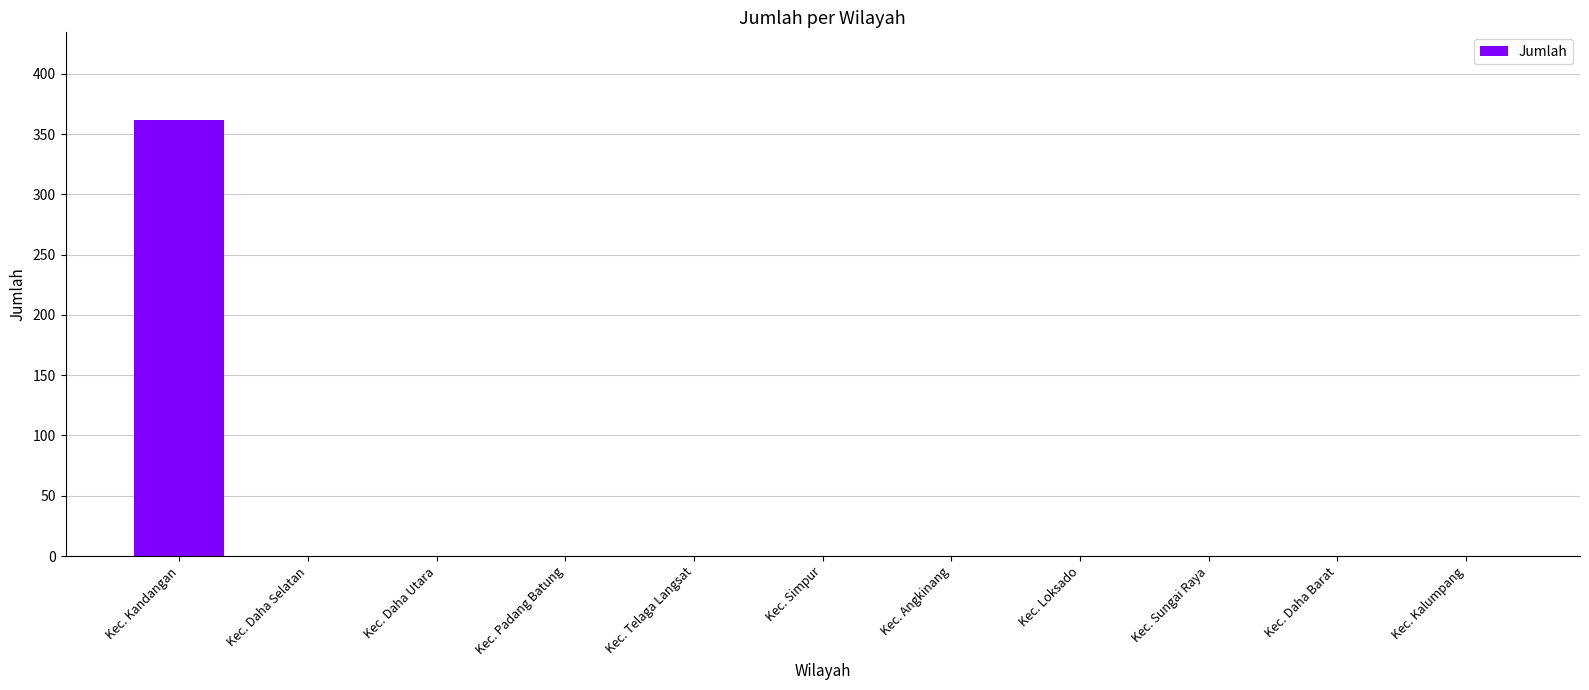

Reading left to right, list all the values displayed in this chart.

362	0	0	0	0	0	0	0	0	0	0